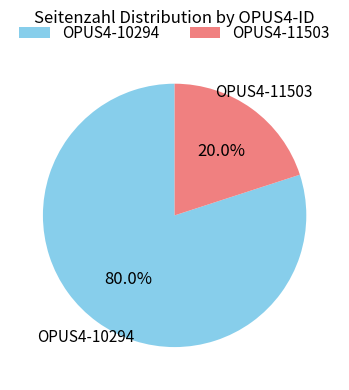

Which category accounts for the majority?

OPUS4-10294